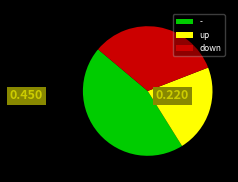

Approximately how many times larger is the value at down compared to -?

0.7